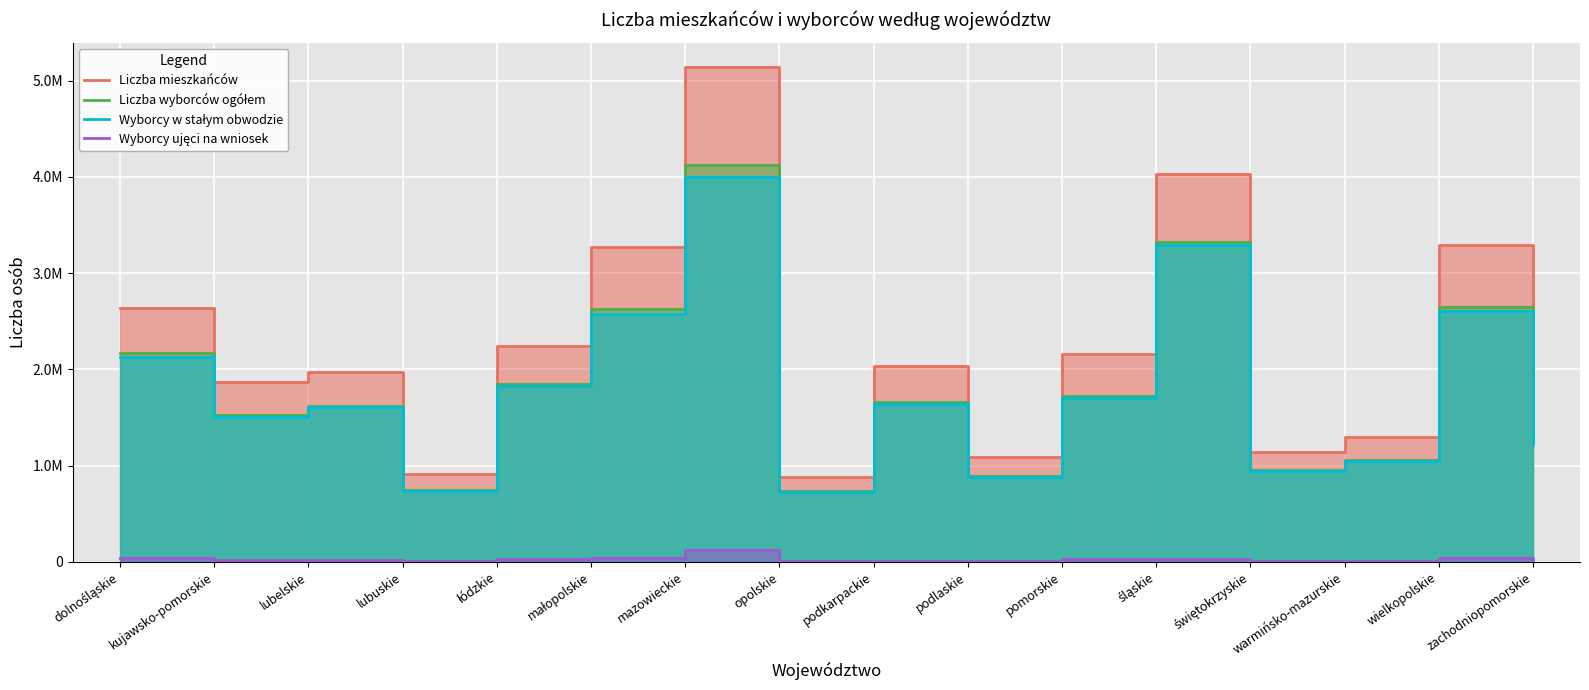

Between lubuskie and mazowieckie, which series saw the biggest shift?

Liczba mieszkańców